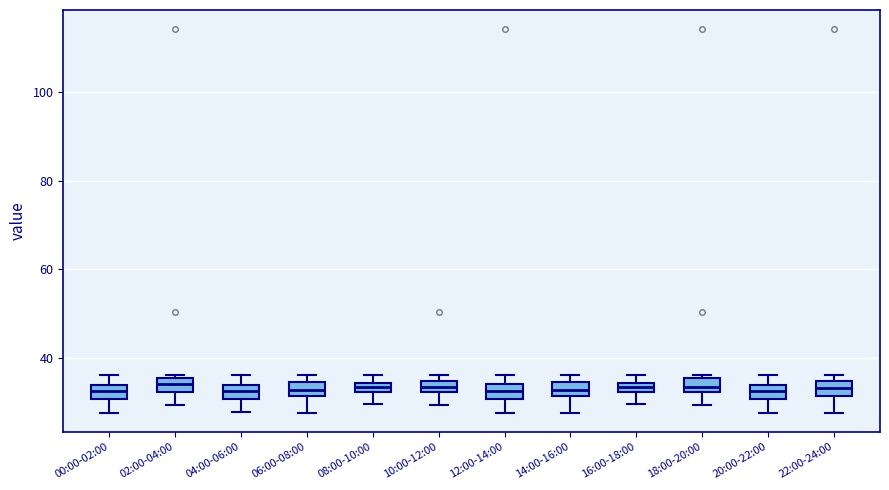

Where is the upper edge of the box for 08:00-10:00 on the y-axis? The values are not printed on the chart, so give them approximately, as read against the axis.

34